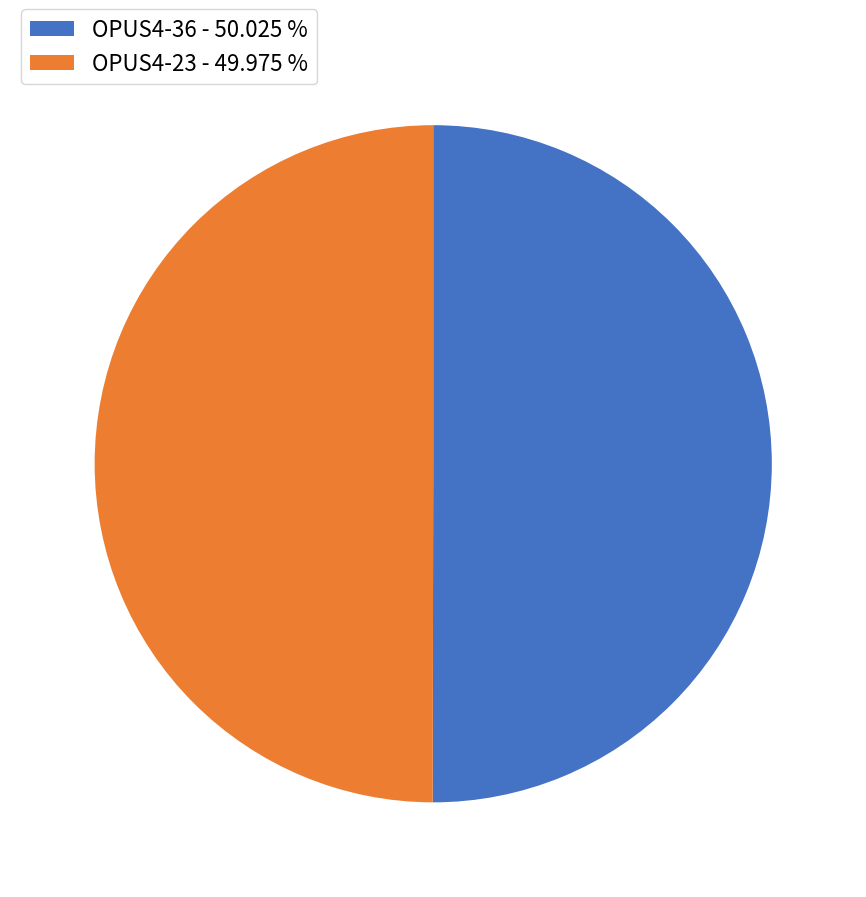

Approximately how many times larger is the value at OPUS4-36 - 50.025 % compared to OPUS4-23 - 49.975 %?

1.0